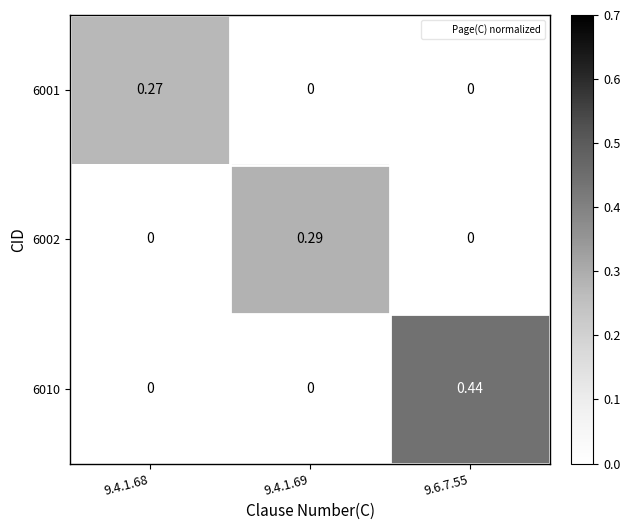

Is the value of 6010 at 9.4.1.68 greater than the value of 6002 at 9.4.1.69?

No